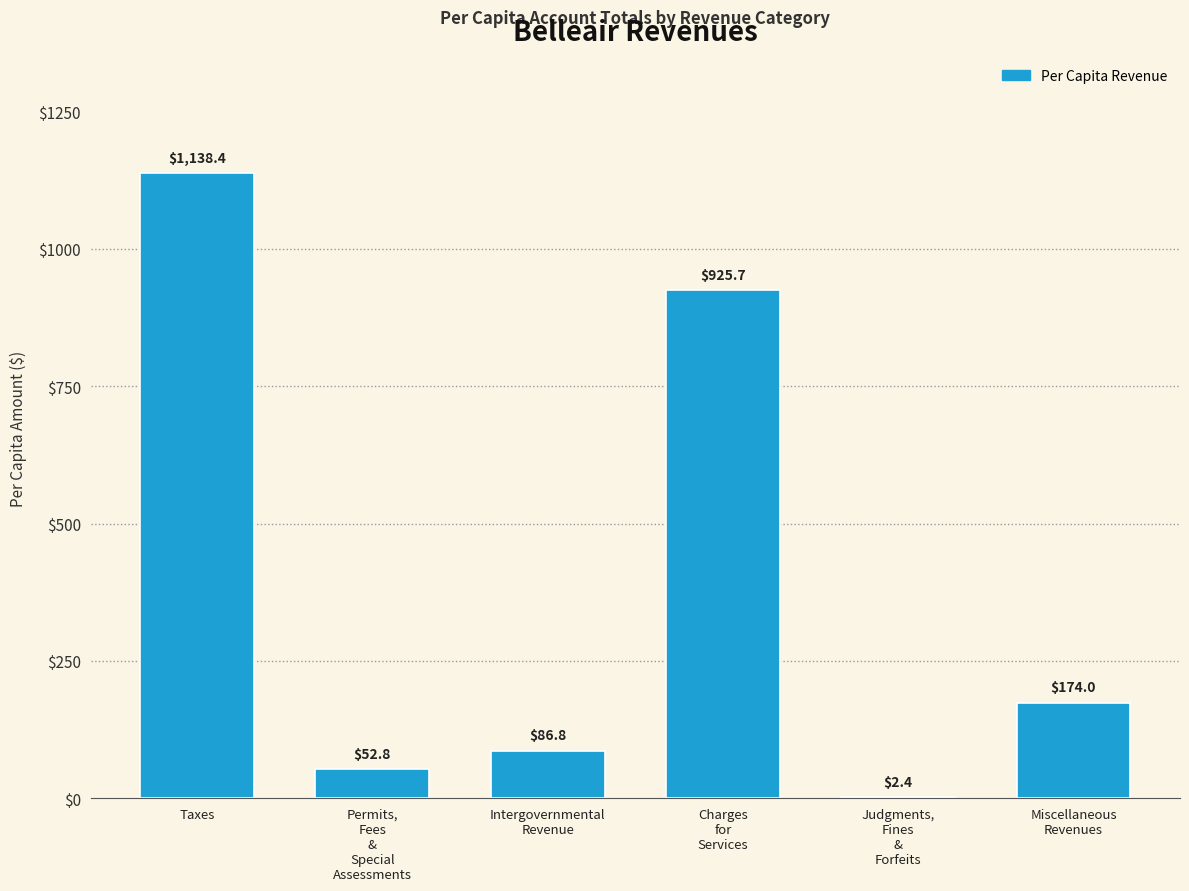

What is the maximum value shown in the chart?

1138.4